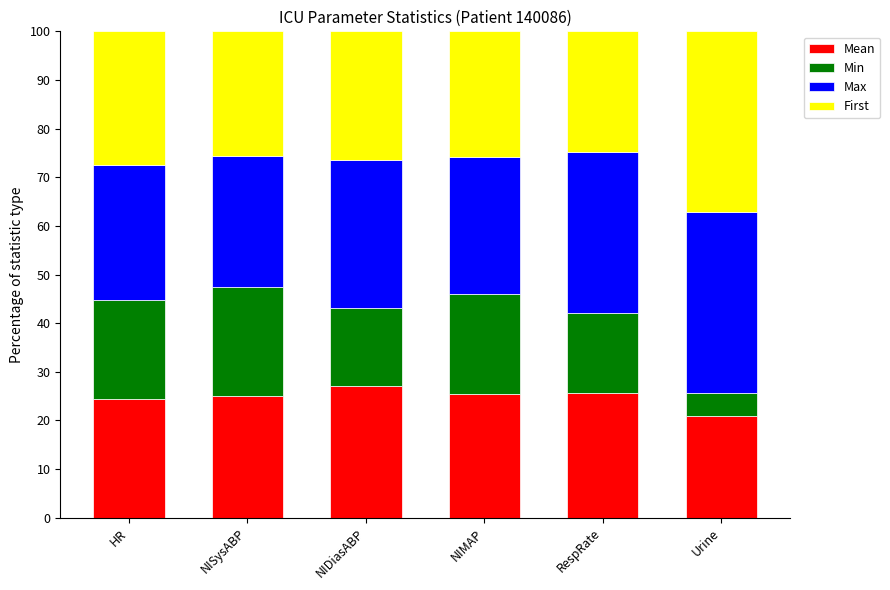

The value of Mean at Urine is 20.9. True or false?

True